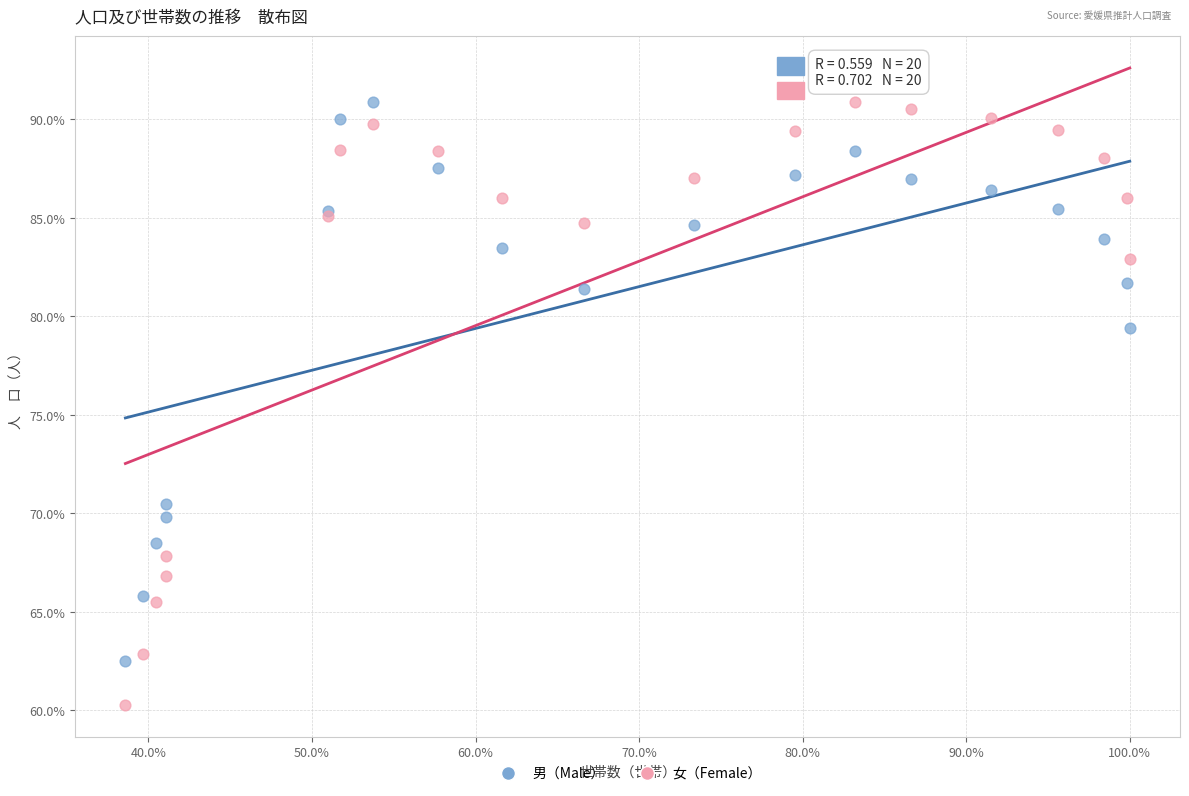

Which series has the largest Y range (max minus min)?

女（Female）